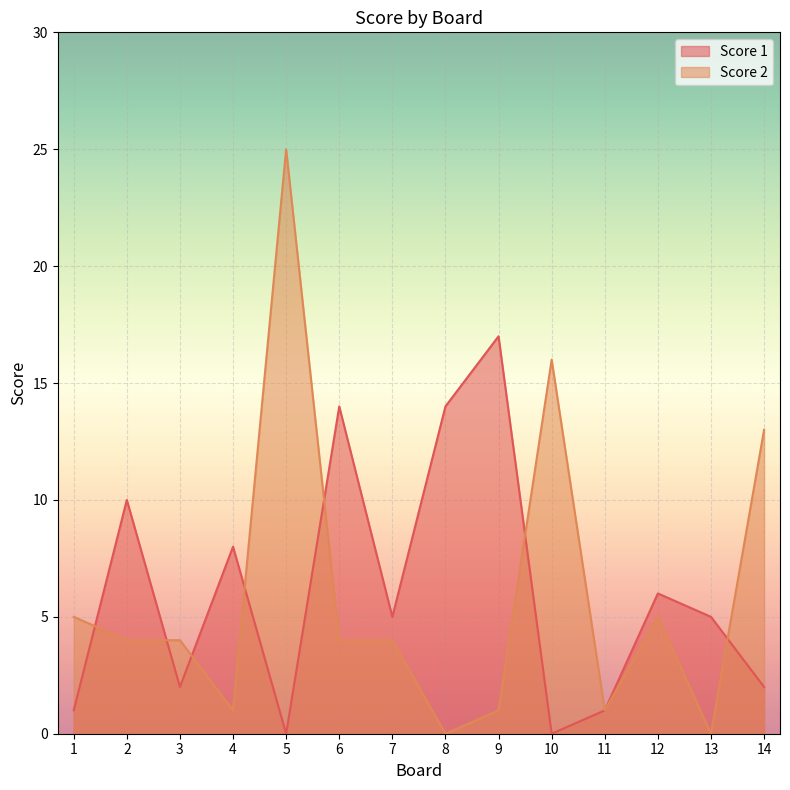

Reading right to left, list all the values displayed in this chart.

Score 1: 14=2	13=5	12=6	11=1	10=0	9=17	8=14	7=5	6=14	5=0	4=8	3=2	2=10	1=1
Score 2: 14=13	13=0	12=5	11=1	10=16	9=1	8=0	7=4	6=4	5=25	4=1	3=4	2=4	1=5